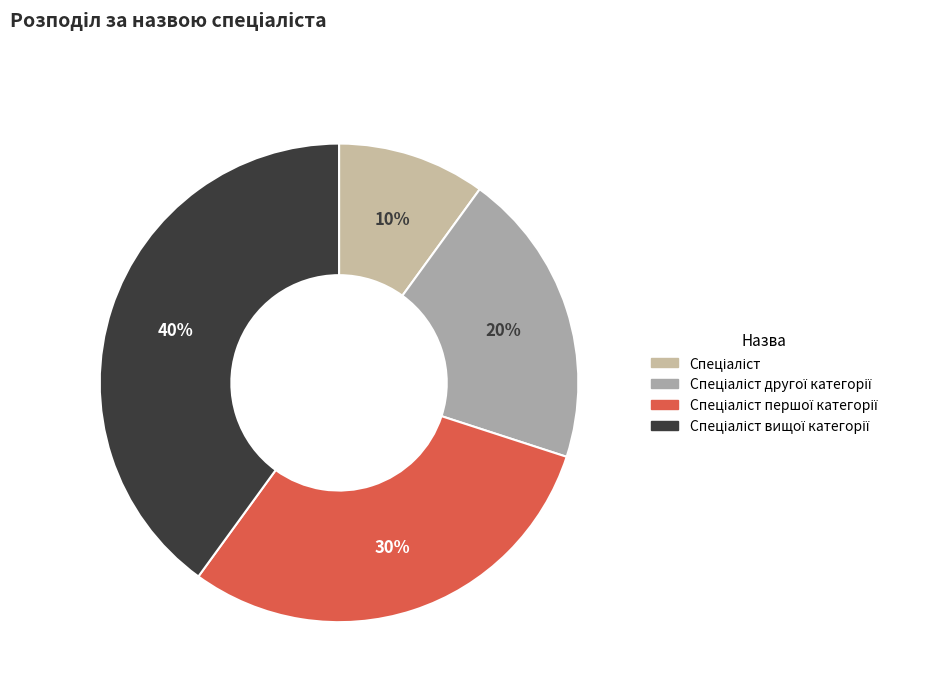

Count the number of slices in the pie.

4